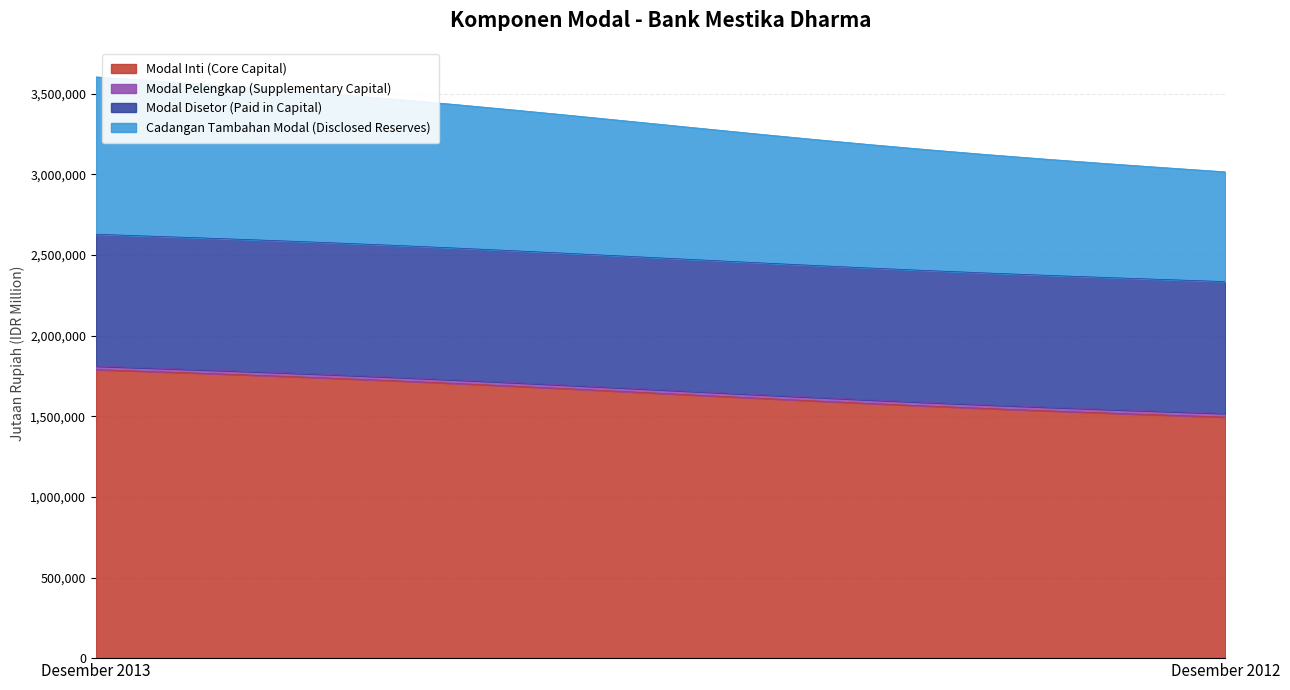

True or false: Modal Disetor (Paid in Capital) has a value of 1101570 at Desember 2012.

False